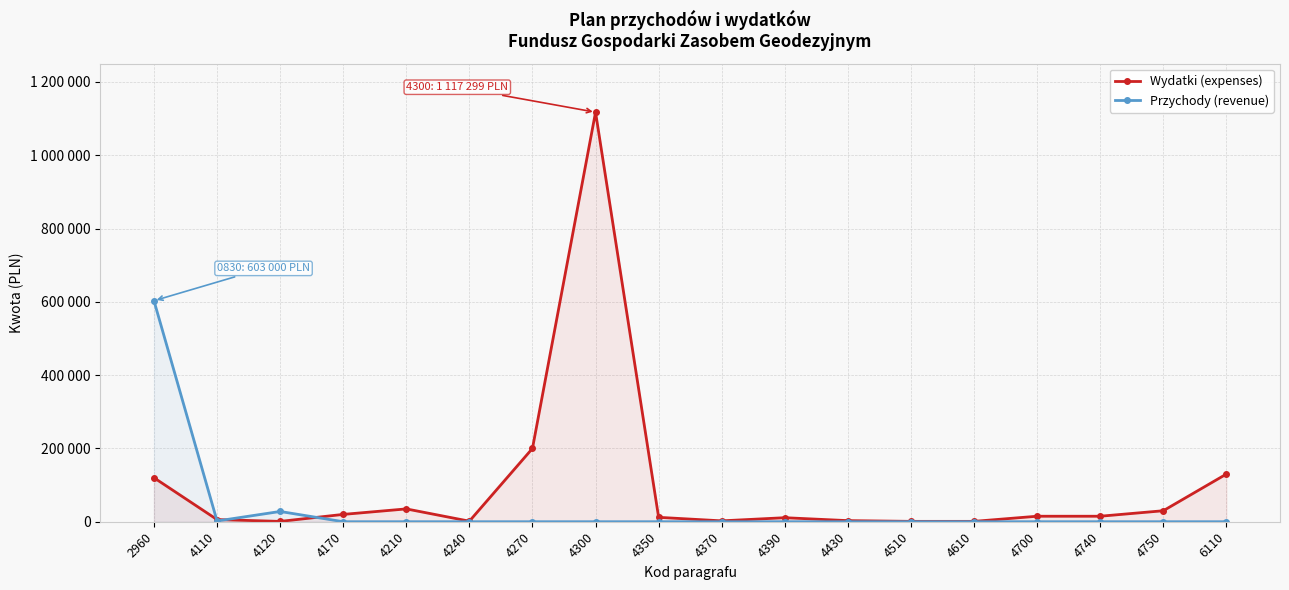

Does the chart display data point markers on the line(s)?

Yes